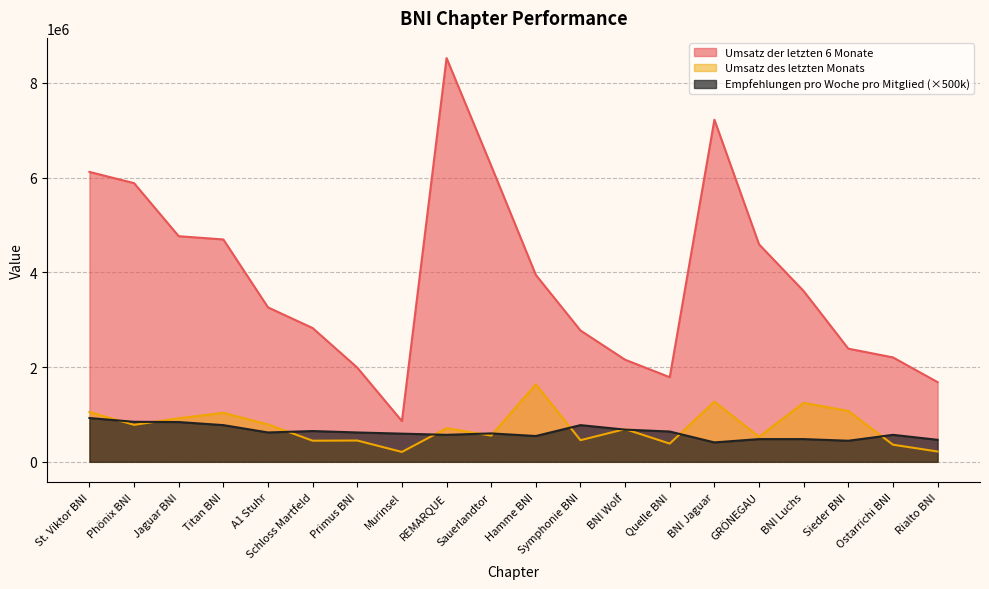

Reading left to right, what are all the values shown in this chart?

Umsatz der letzten 6 Monate: St. Viktor BNI=6120700	Phönix BNI=5883300	Jaguar BNI=4763300	Titan BNI=4694800	A1 Stuhr=3260600	Schloss Martfeld=2824300	Primus BNI=1989100	Murinsel=859600	REMARQUE=8524000	Sauerlandtor=6250400	Hamme BNI=3945300	Symphonie BNI=2772800	BNI Wolf=2155600	Quelle BNI=1786600	BNI Jaguar=7222800	GRÖNEGAU=4591500	BNI Luchs=3604900	Sieder BNI=2389100	Ostarrichi BNI=2204500	Rialto BNI=1682500
Umsatz des letzten Monats: St. Viktor BNI=1050500	Phönix BNI=780900	Jaguar BNI=918800	Titan BNI=1034000	A1 Stuhr=789800	Schloss Martfeld=445900	Primus BNI=449900	Murinsel=208600	REMARQUE=709200	Sauerlandtor=554000	Hamme BNI=1635200	Symphonie BNI=457000	BNI Wolf=691100	Quelle BNI=384400	BNI Jaguar=1269500	GRÖNEGAU=528500	BNI Luchs=1244600	Sieder BNI=1074100	Ostarrichi BNI=361500	Rialto BNI=218000
Empfehlungen pro Woche pro Mitglied: St. Viktor BNI=925000	Phönix BNI=845000	Jaguar BNI=840000	Titan BNI=775000	A1 Stuhr=620000	Schloss Martfeld=650000	Primus BNI=620000	Murinsel=595000	REMARQUE=570000	Sauerlandtor=600000	Hamme BNI=545000	Symphonie BNI=775000	BNI Wolf=680000	Quelle BNI=640000	BNI Jaguar=410000	GRÖNEGAU=480000	BNI Luchs=480000	Sieder BNI=445000	Ostarrichi BNI=570000	Rialto BNI=465000